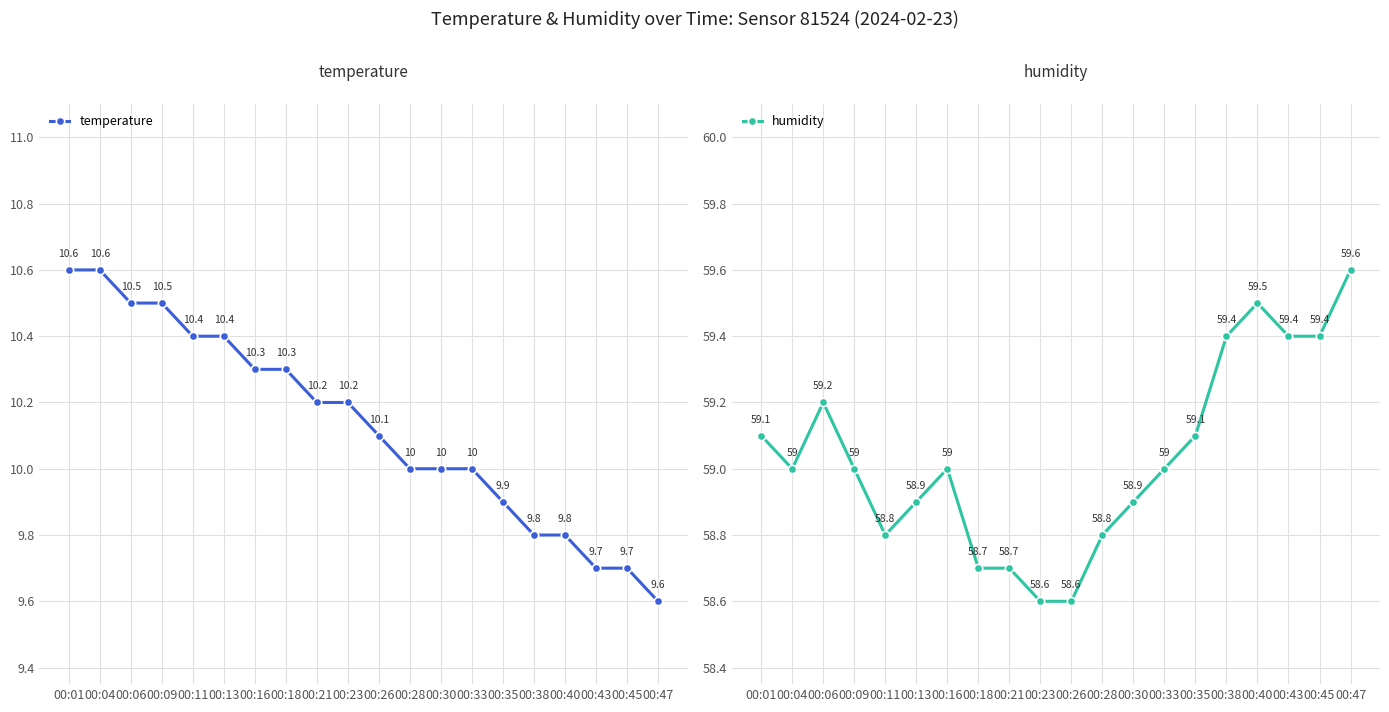

Does the chart display data point markers on the line(s)?

Yes